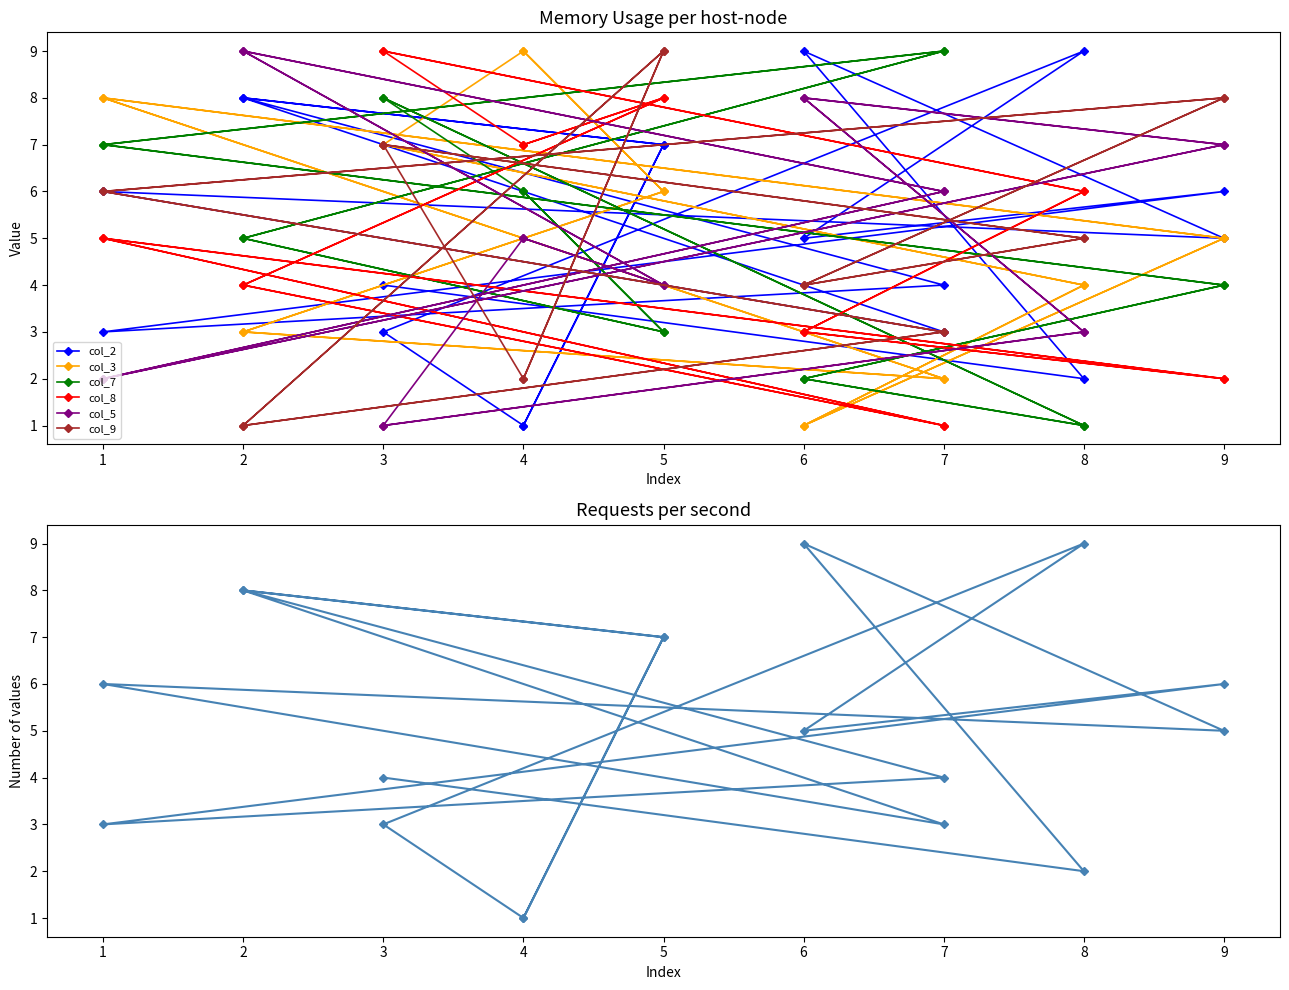

Between 1 and 2, which is larger?

2